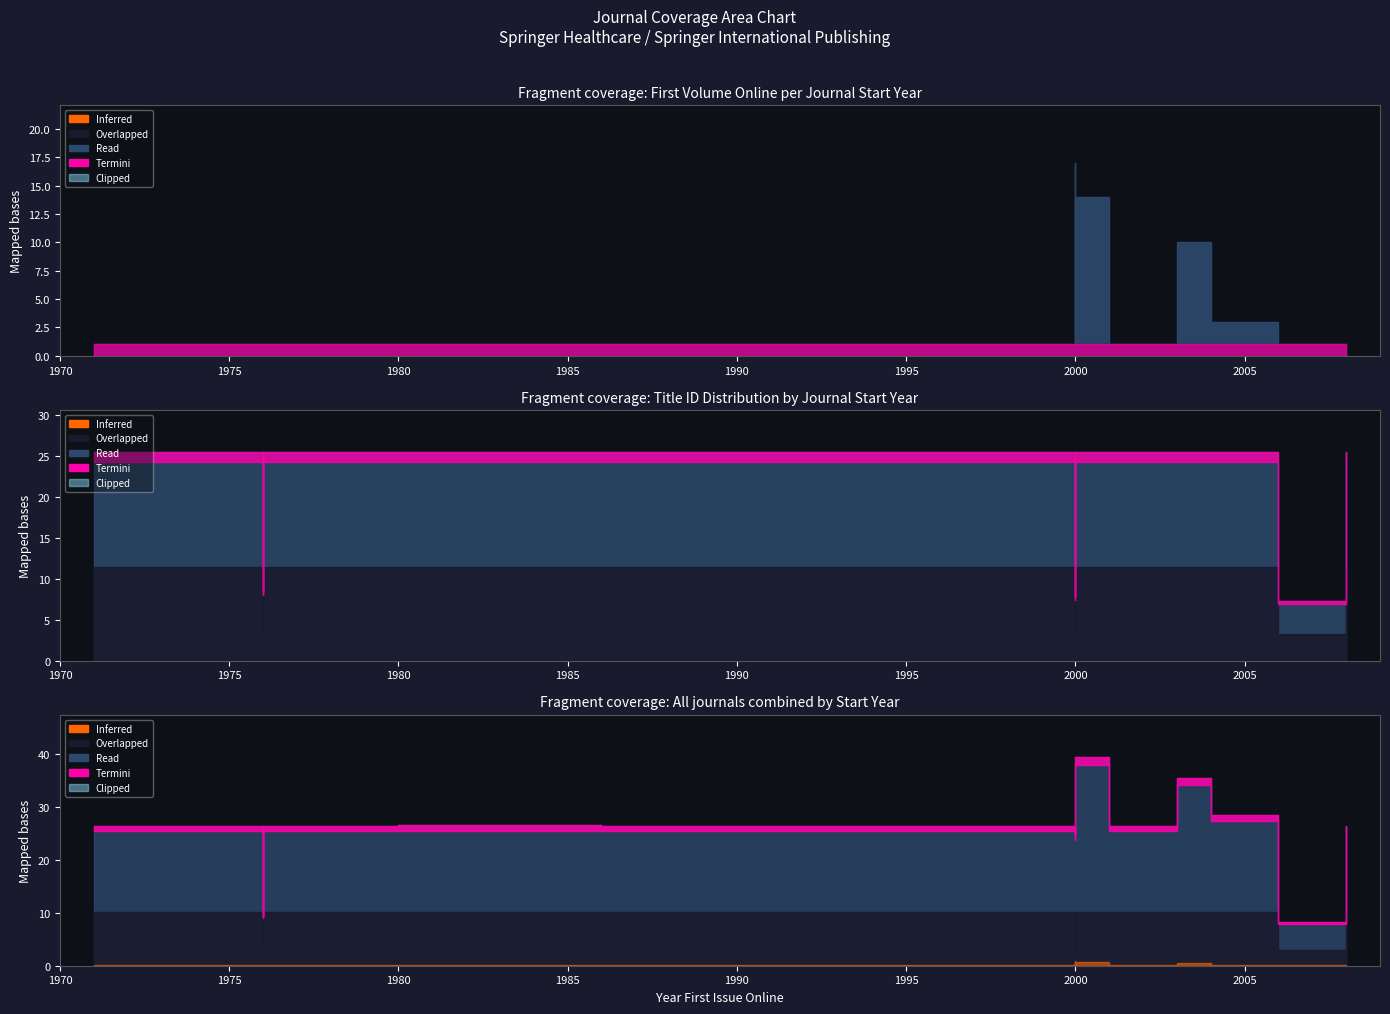

Reading left to right, transcribe all the data shown in this chart.

num_first_vol_online: 1	1	1	1	1	1	1	1	1	1	1	1	17	1	1	14	1	10	3	1	1
num_first_issue_online: 1	1	1	1	1	1	1	1	1	1	1	1	1	1	1	1	1	1	1	1	1
title_id: 40265	13318	40262	40278	40264	40261	40266	40273	40267	40259	40263	40272	12325	40257	40291	40290	40256	40292	40258	11523	40271